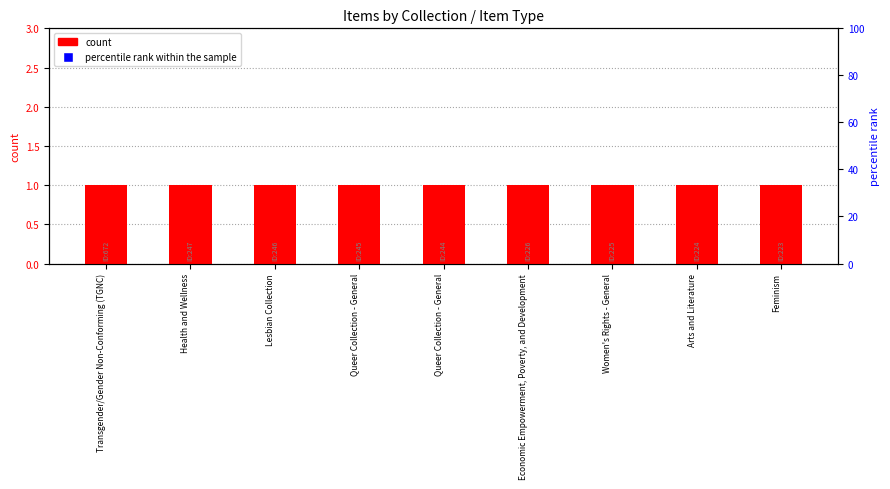

What is the total value across all series at Health and Wellness?

126